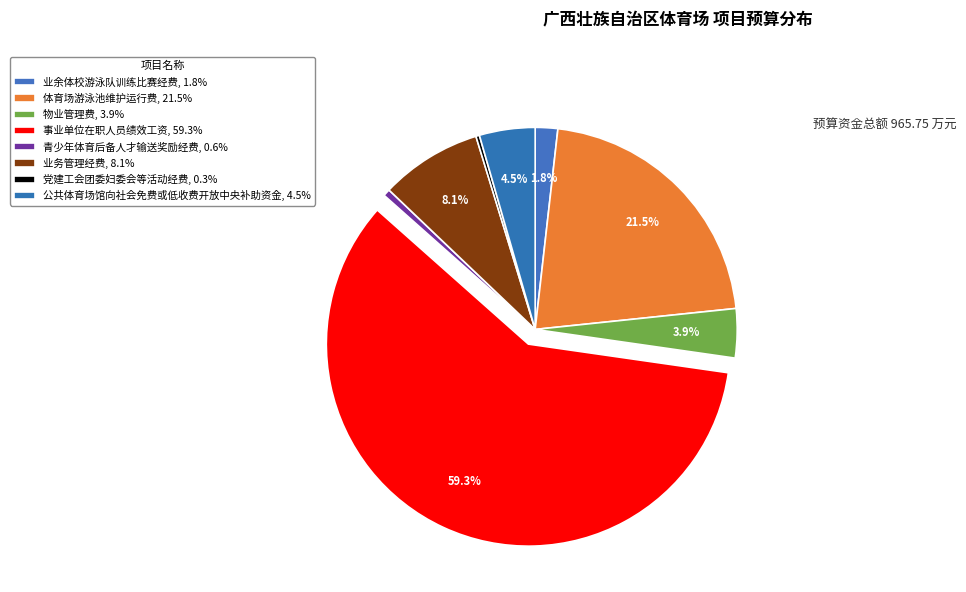

Which category has the biggest portion of the pie?

事业单位在职人员绩效工资